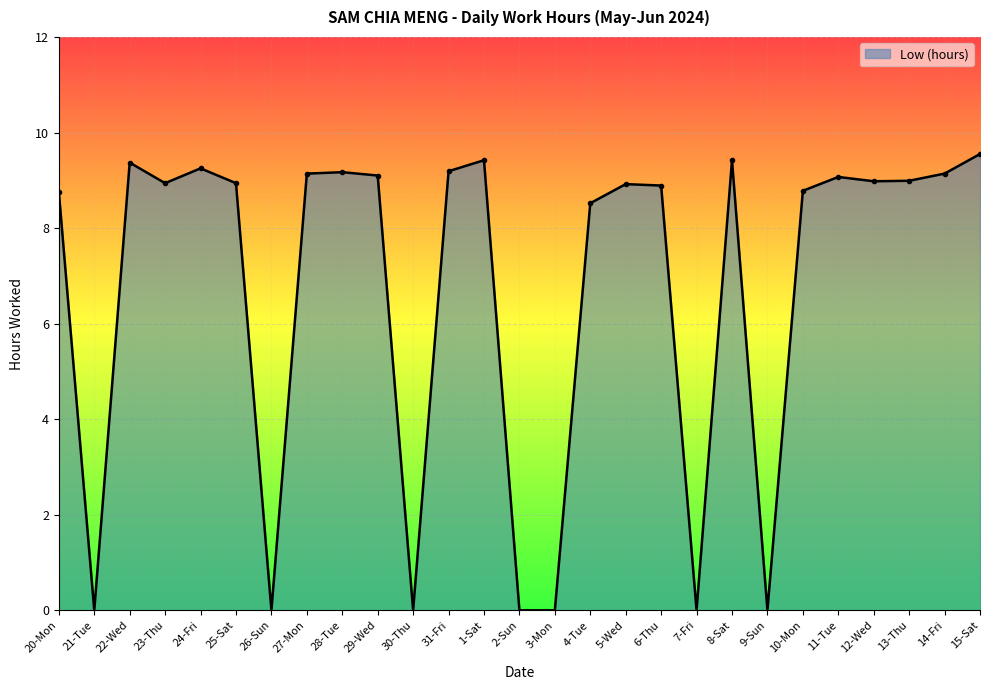

Where does the data first go above 8?

20-Mon